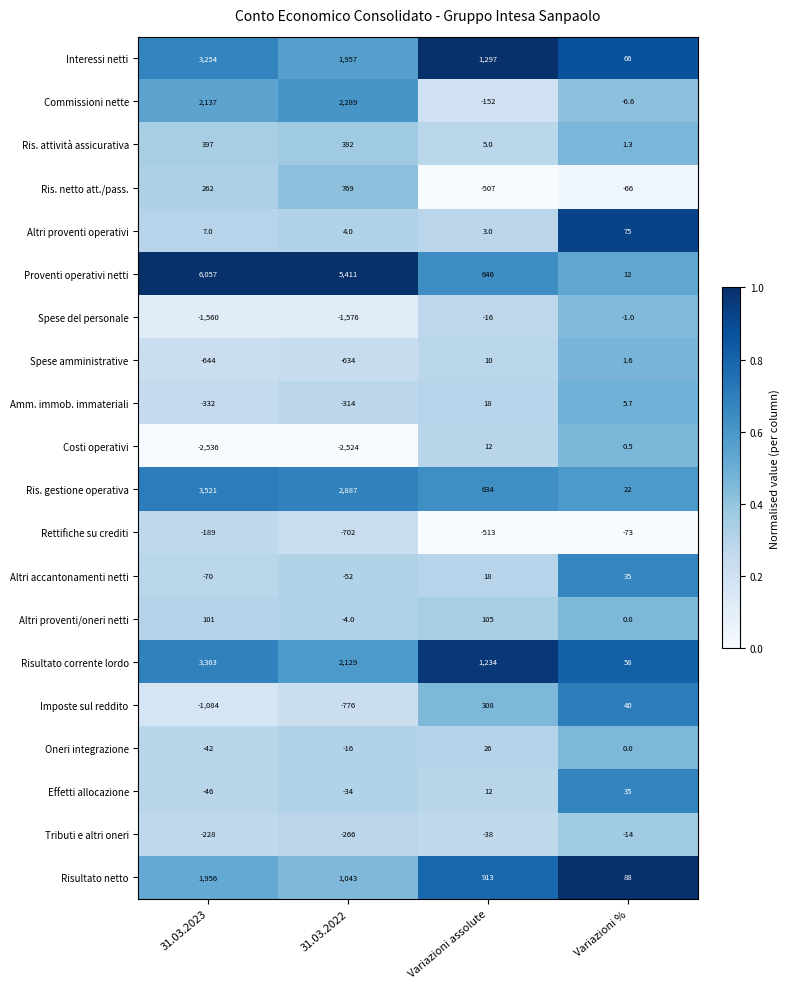

What is the difference between the second highest and minimum values in the Altri proventi operativi series?

4.0